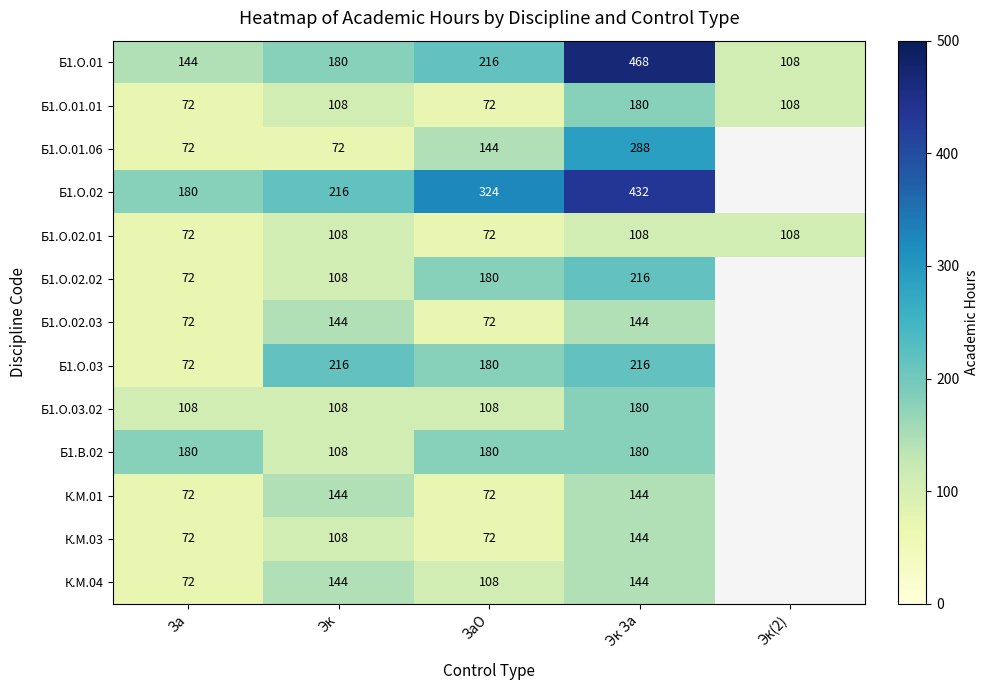

What is the difference between the second highest and second lowest values in the Б1.О.01 series?

72